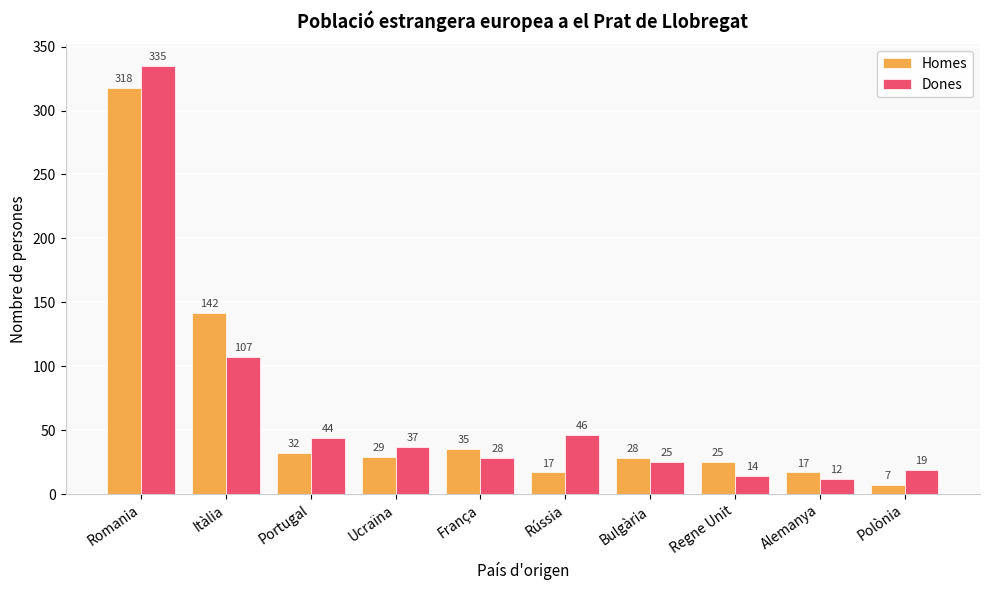

What is the total value across all series at Regne Unit?

39